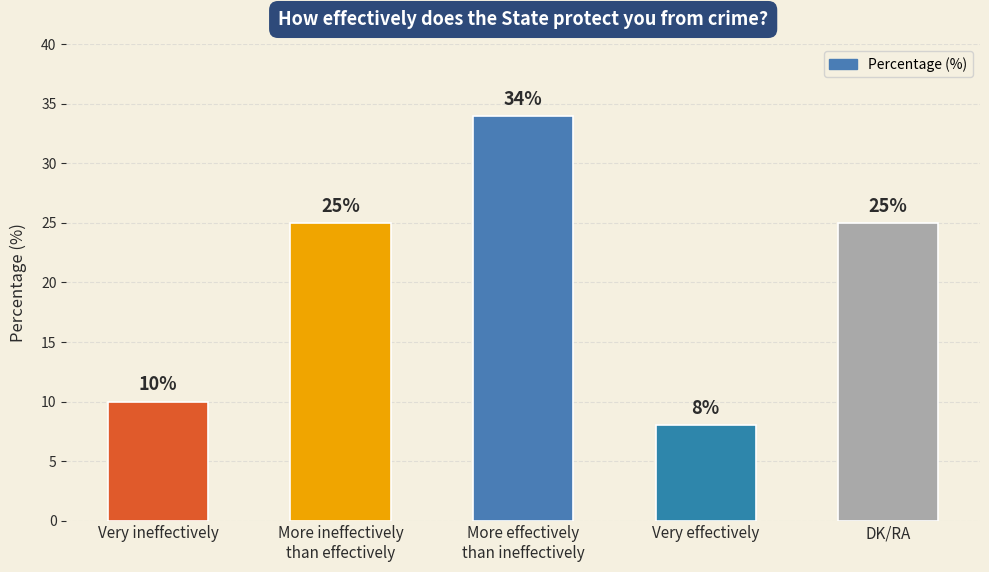

The chart shows a value of 3 at Very ineffectively. True or false?

False